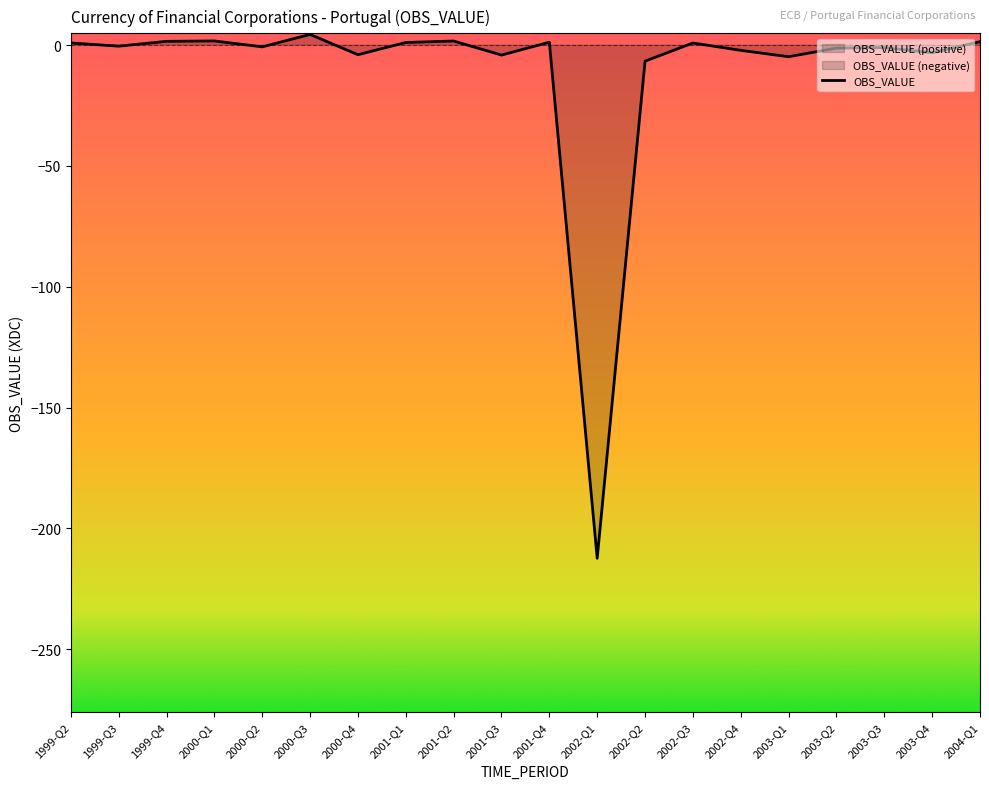

Reading left to right, list all the values displayed in this chart.

0.9	-0.4	1.6	1.8	-0.7	4.5	-3.9	1.1	1.7	-4.1	1.2	-212.4	-6.6	0.9	-2.1	-4.8	-1.2	-1.0	-3.1	1.5